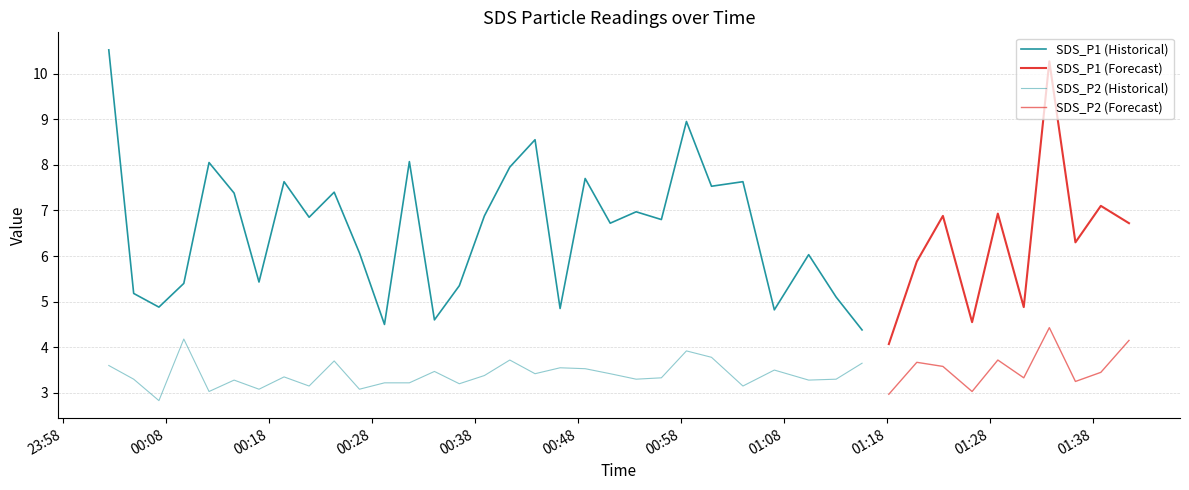

At which category is the sum across all series the highest?

2022/08/09 01:33:44